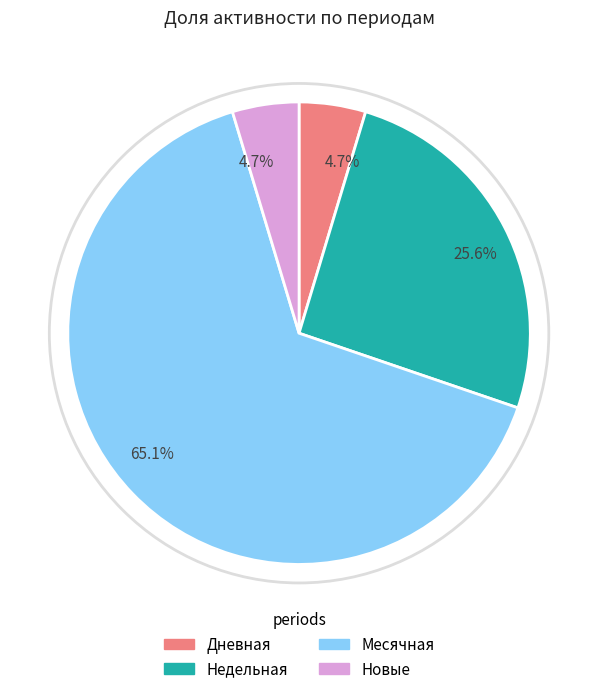

Count the number of slices in the pie.

4